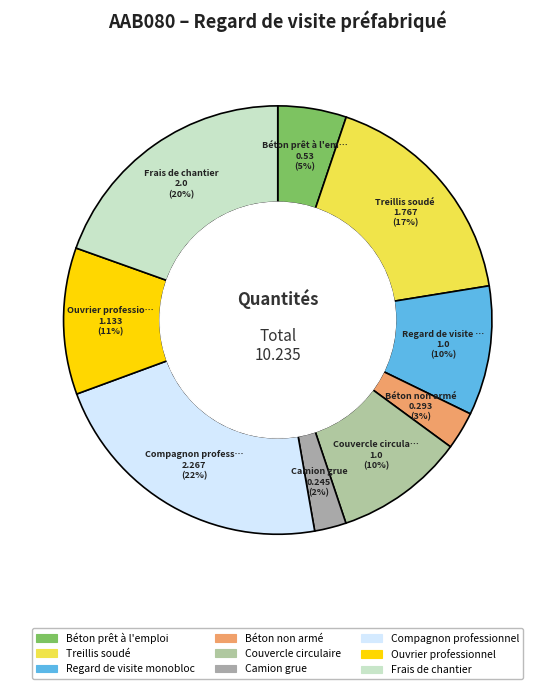

To the nearest percent, what is the difference between the largest and smallest slice percentages?

20%